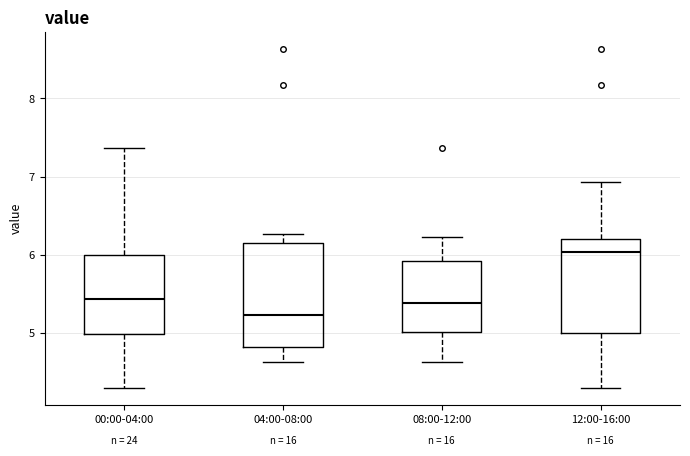

Reading left to right, transcribe this box plot: for each box, give where its median line is, the range the box spans, and where its two whiskers end, as read against the y-axis. The values are not printed on the chart, so give them approximately, as read against the axis.

00:00-04:00: median 5.4, box 5.0 to 6.0, whiskers 4.3 to 7.4
04:00-08:00: median 5.2, box 4.8 to 6.1, whiskers 4.6 to 6.3
08:00-12:00: median 5.4, box 5.0 to 5.9, whiskers 4.6 to 6.2
12:00-16:00: median 6.0, box 5.0 to 6.2, whiskers 4.3 to 6.9